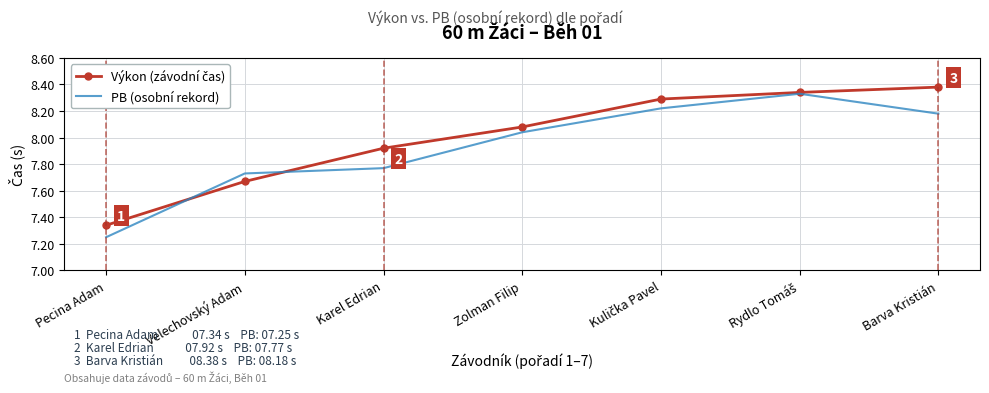

Which label corresponds to the smallest value in the chart?

Pecina Adam